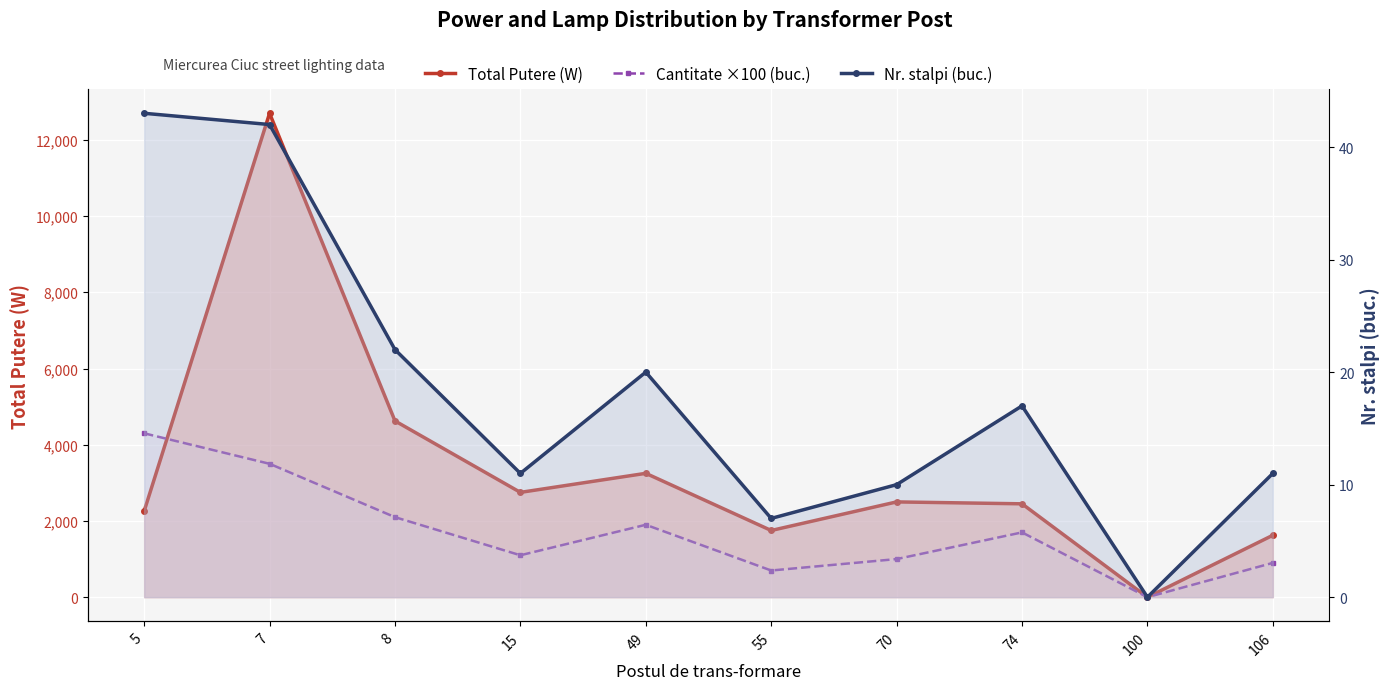

Between 70 and 106, which is larger?

70